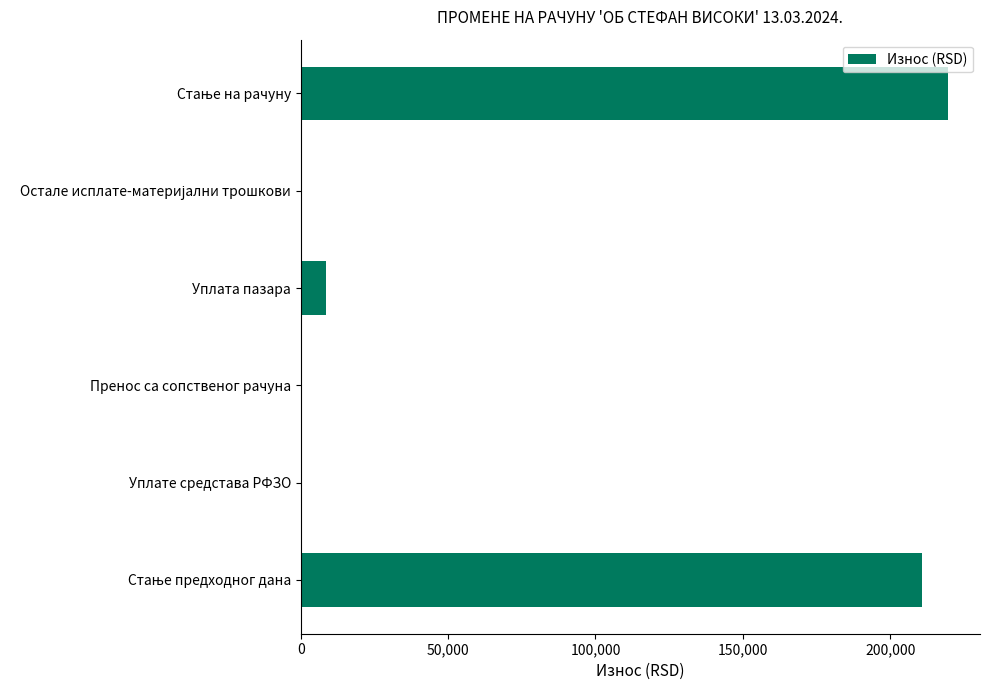

What is the maximum value shown in the chart?

219465.4